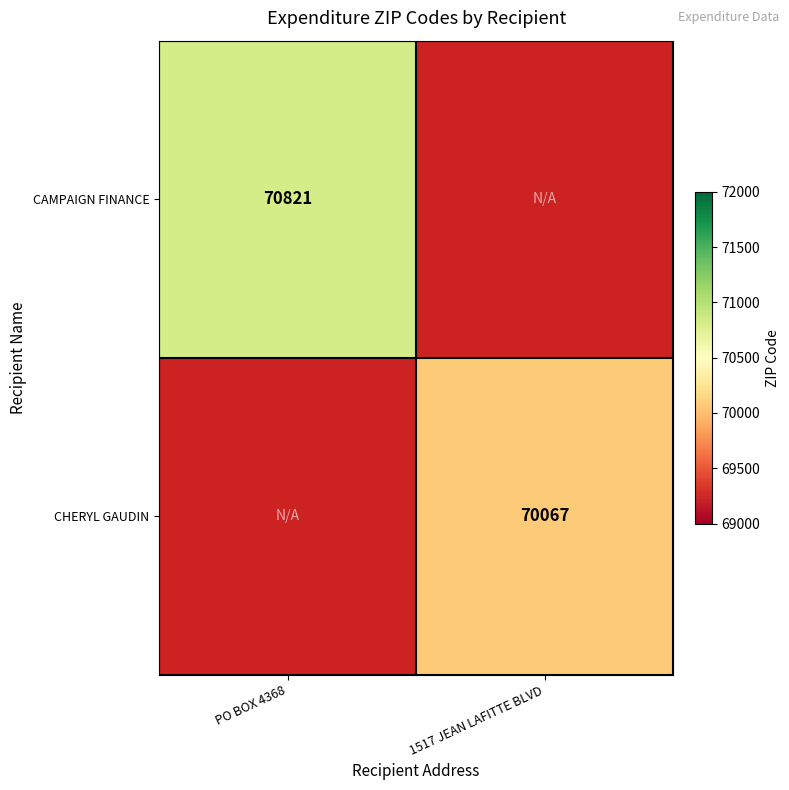

Is it true that CAMPAIGN FINANCE equals 35194 at PO BOX 4368?

False